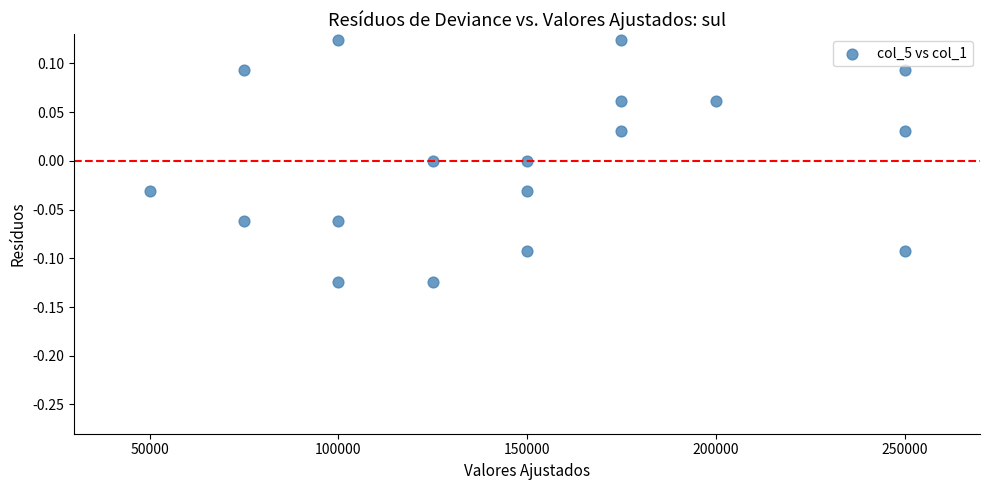

What is the range of X values (max minus min)?

200000.0